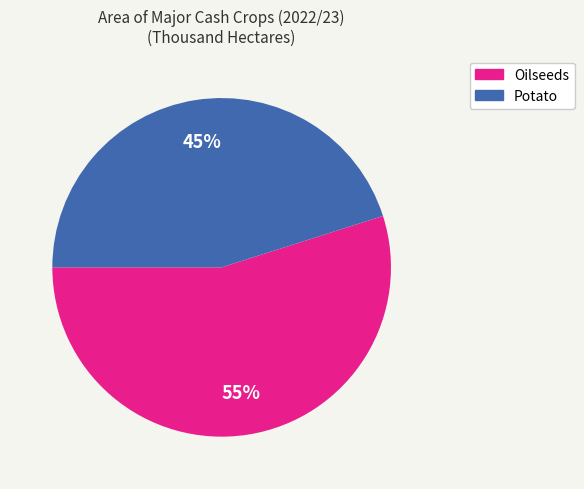

Does any single category account for the majority?

Yes